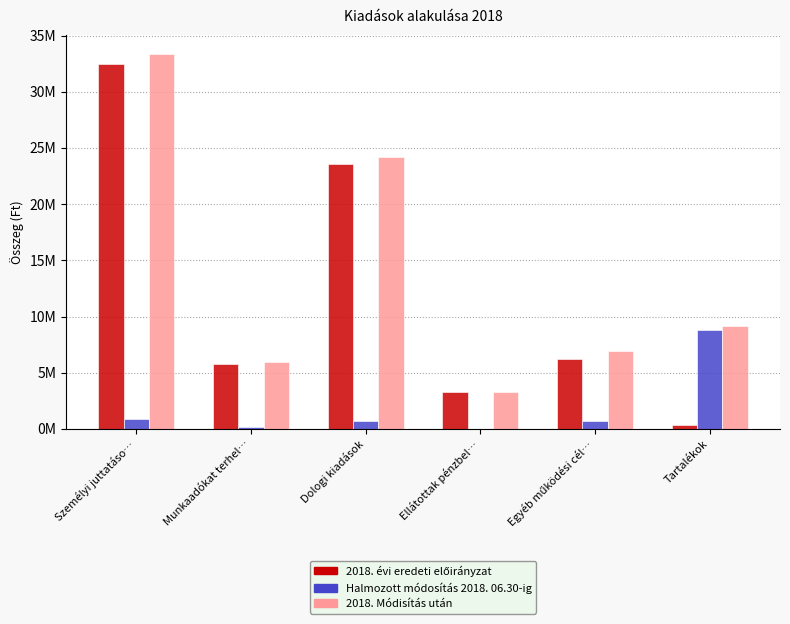

Which has a higher value, Munkaadókat terhel… or Dologi kiadások?

Dologi kiadások